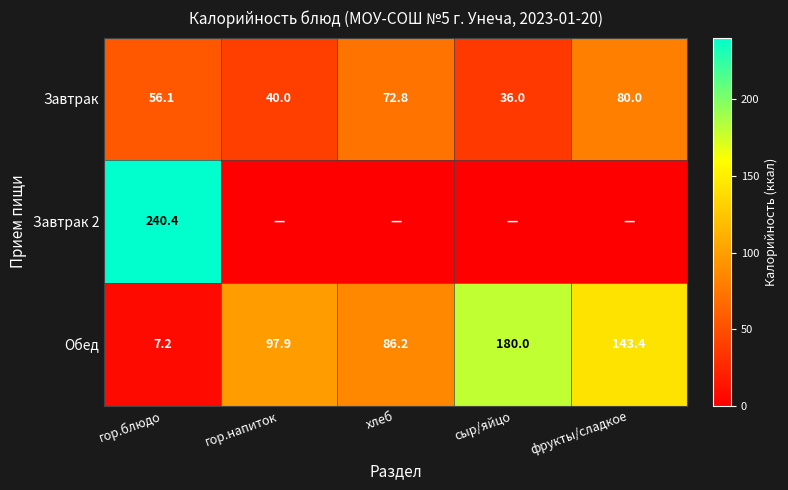

What is the difference between the highest and lowest values at фрукты/сладкое?

143.4